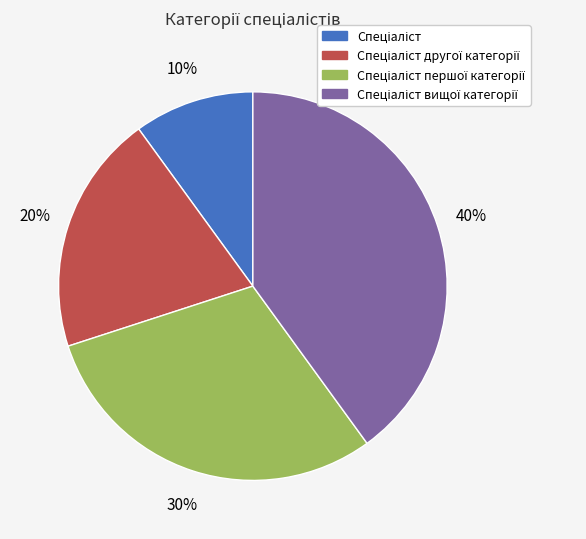

To the nearest percent, what is the difference between the largest and smallest slice percentages?

30%